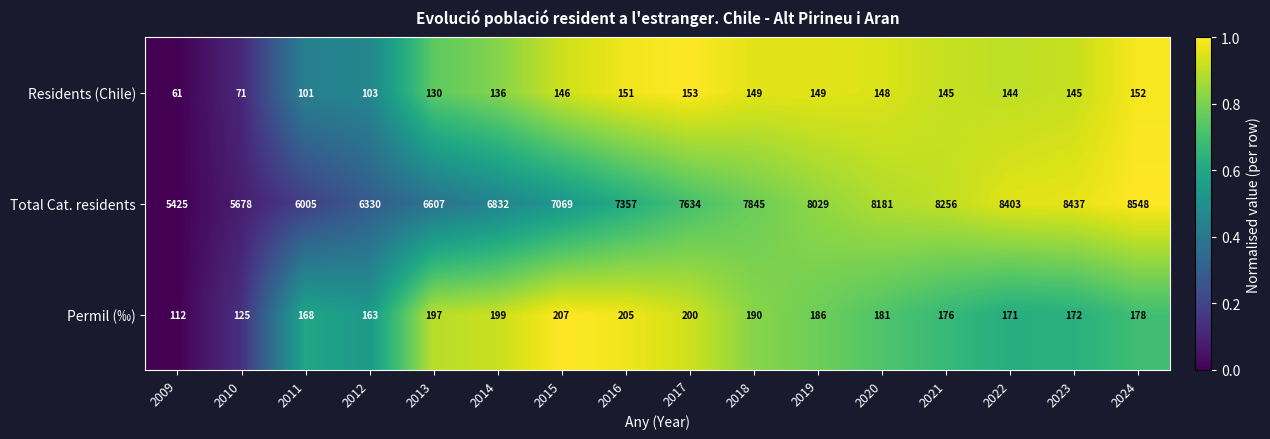

Count the number of data series in this chart.

3